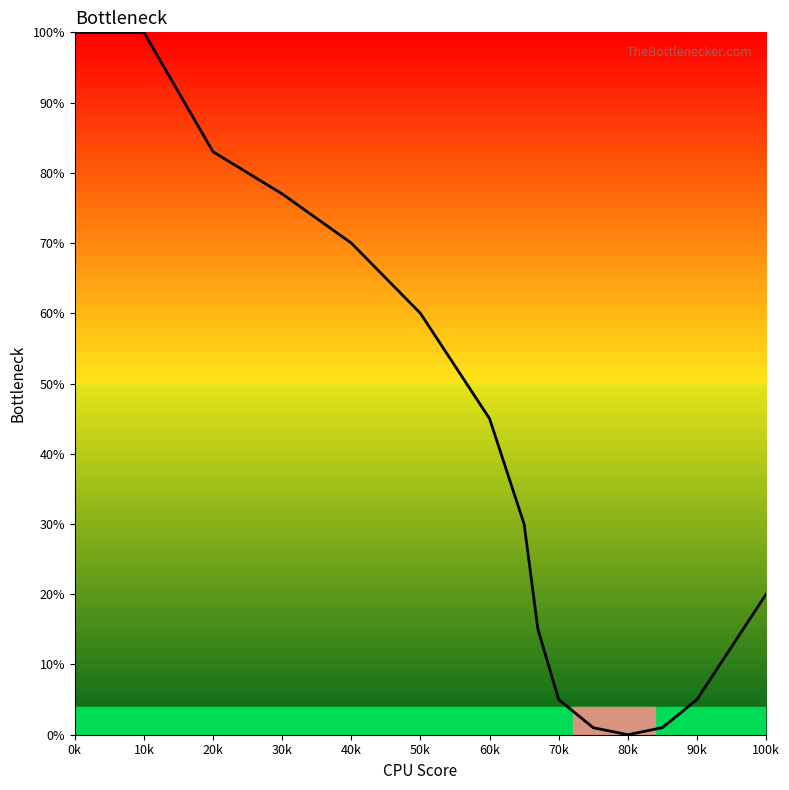

What is the difference between the maximum and minimum values?

100